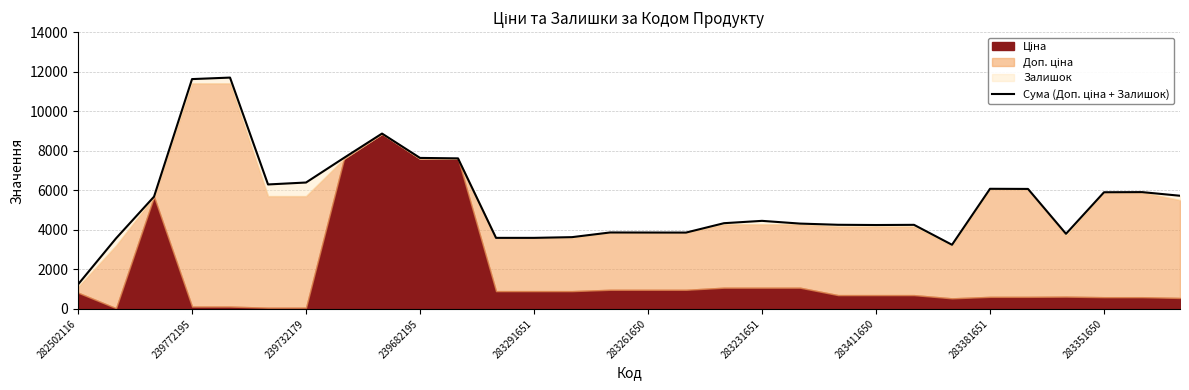

Reading left to right, transcribe all the data shown in this chart.

1234.2	3565.0	5675.8	11624.0	11700.0	6293.0	6391.0	7639.5	8867.7	7635.5	7612.5	3590.6	3590.6	3626.6	3863.0	3860.0	3858.0	4333.1	4451.1	4313.1	4252.6	4240.6	4249.6	3240.6	6073.2	6066.2	3795.9	5898.2	5905.2	5721.8